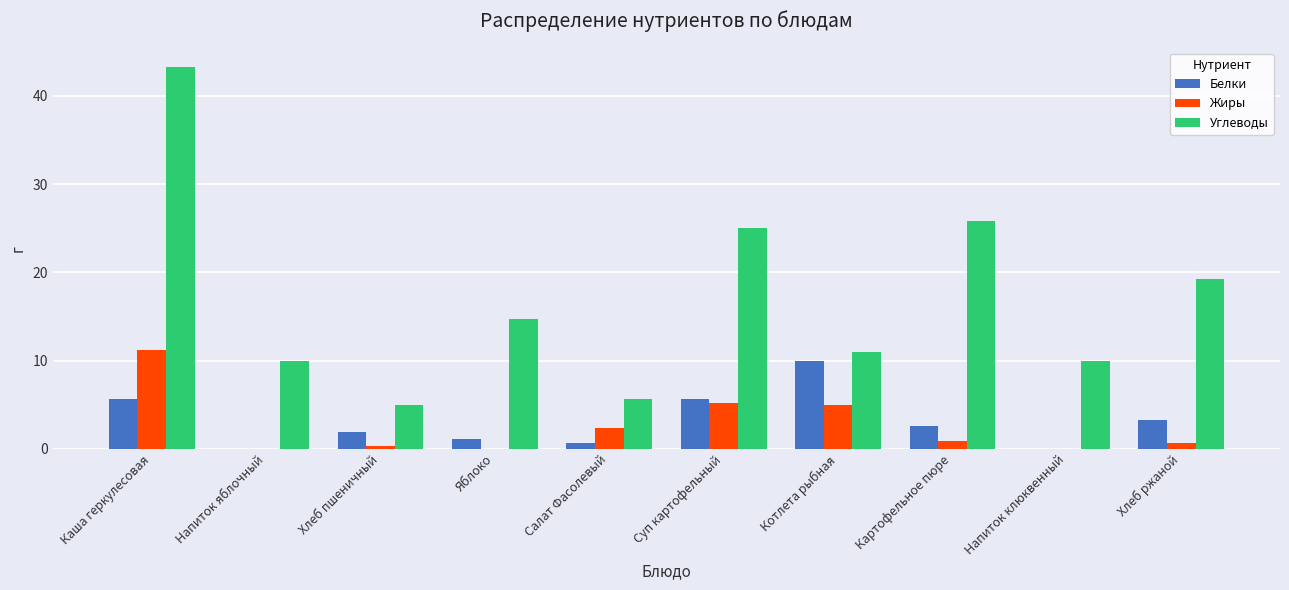

What are all the series names shown in the legend?

Белки, Жиры, Углеводы